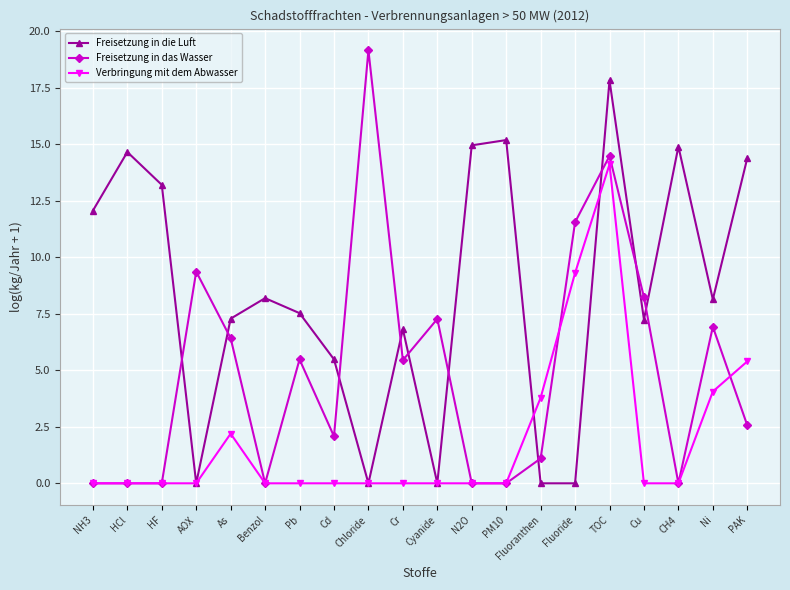

Where is Verbringung mit dem Abwasser nearest to the value 7?

PAK